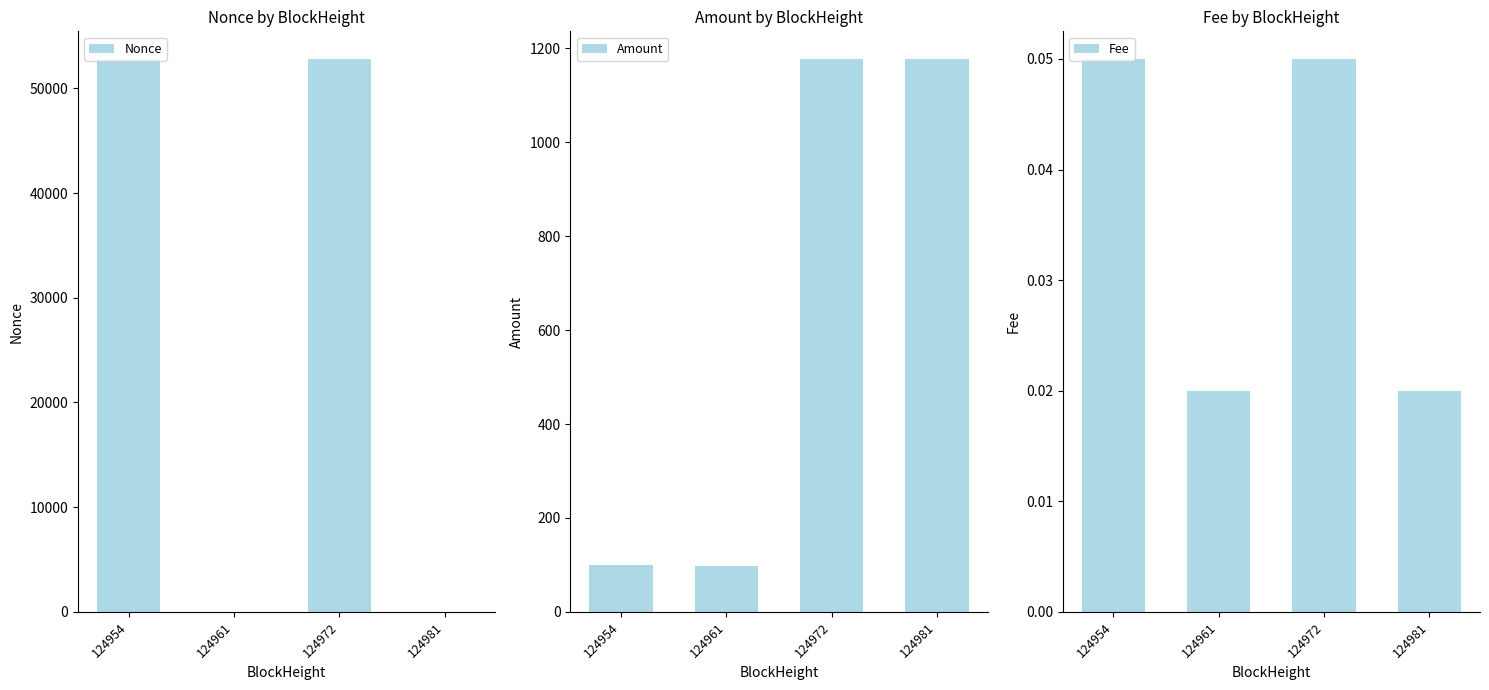

How many data points does each series have?

4